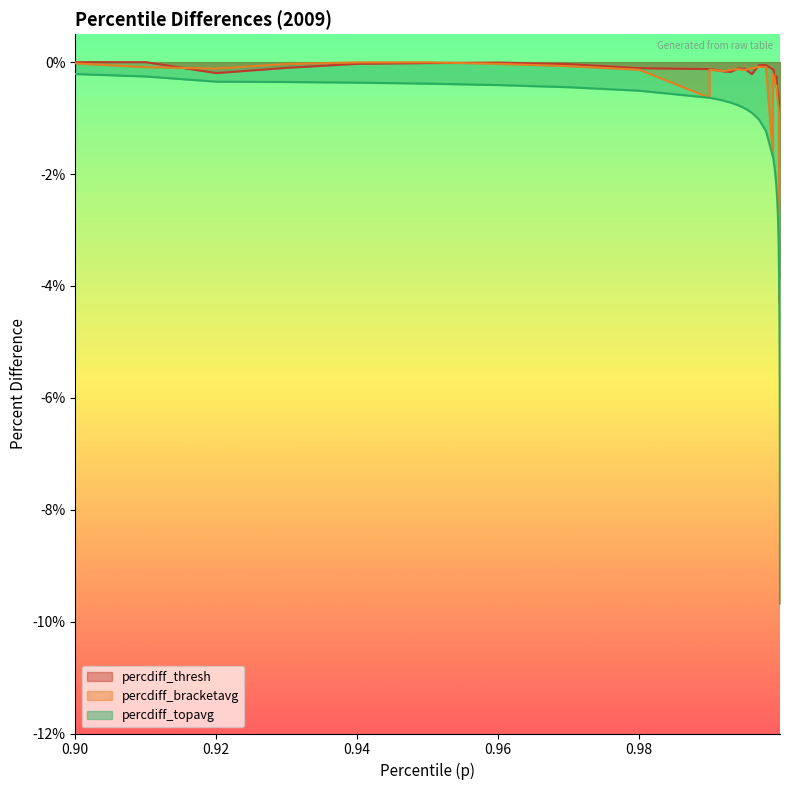

How many series are shown in this chart?

3